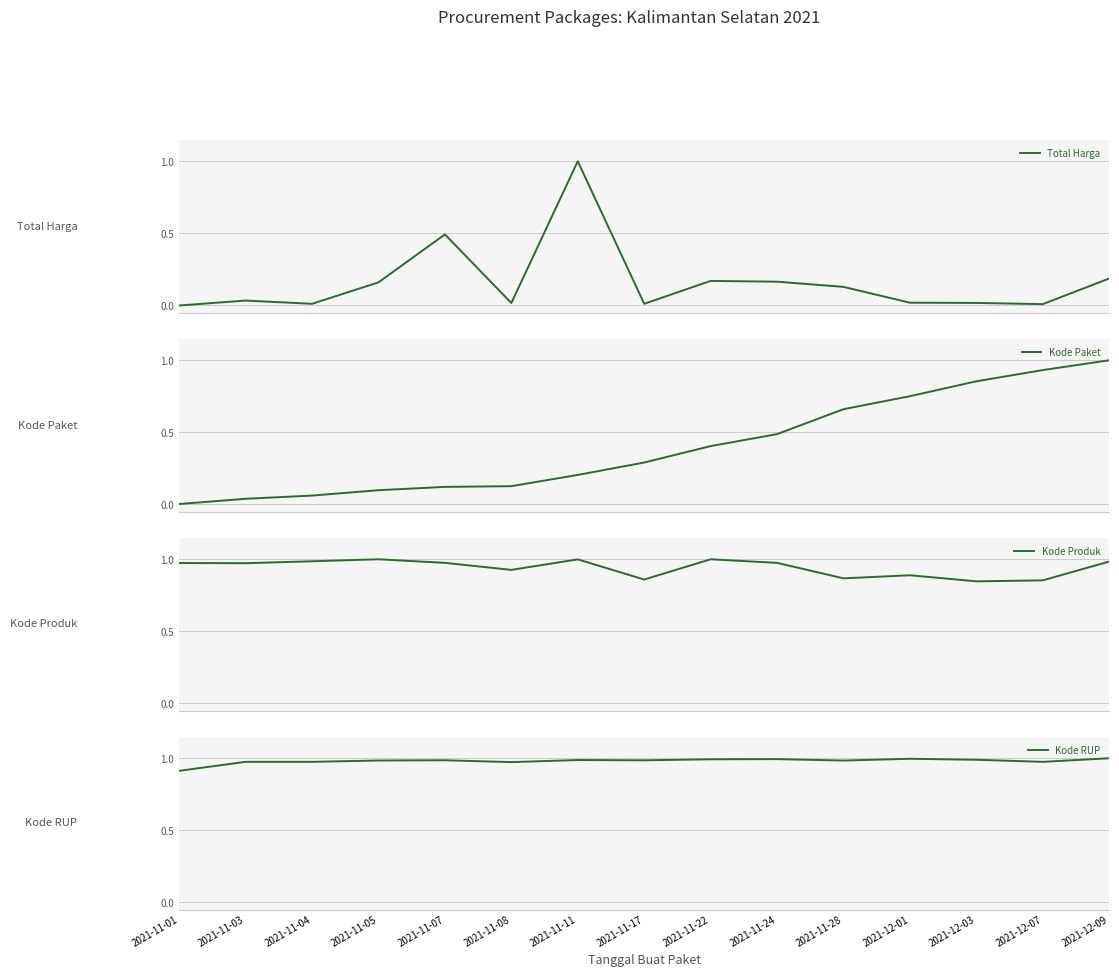

Is this an area chart (filled region under the line)?

No